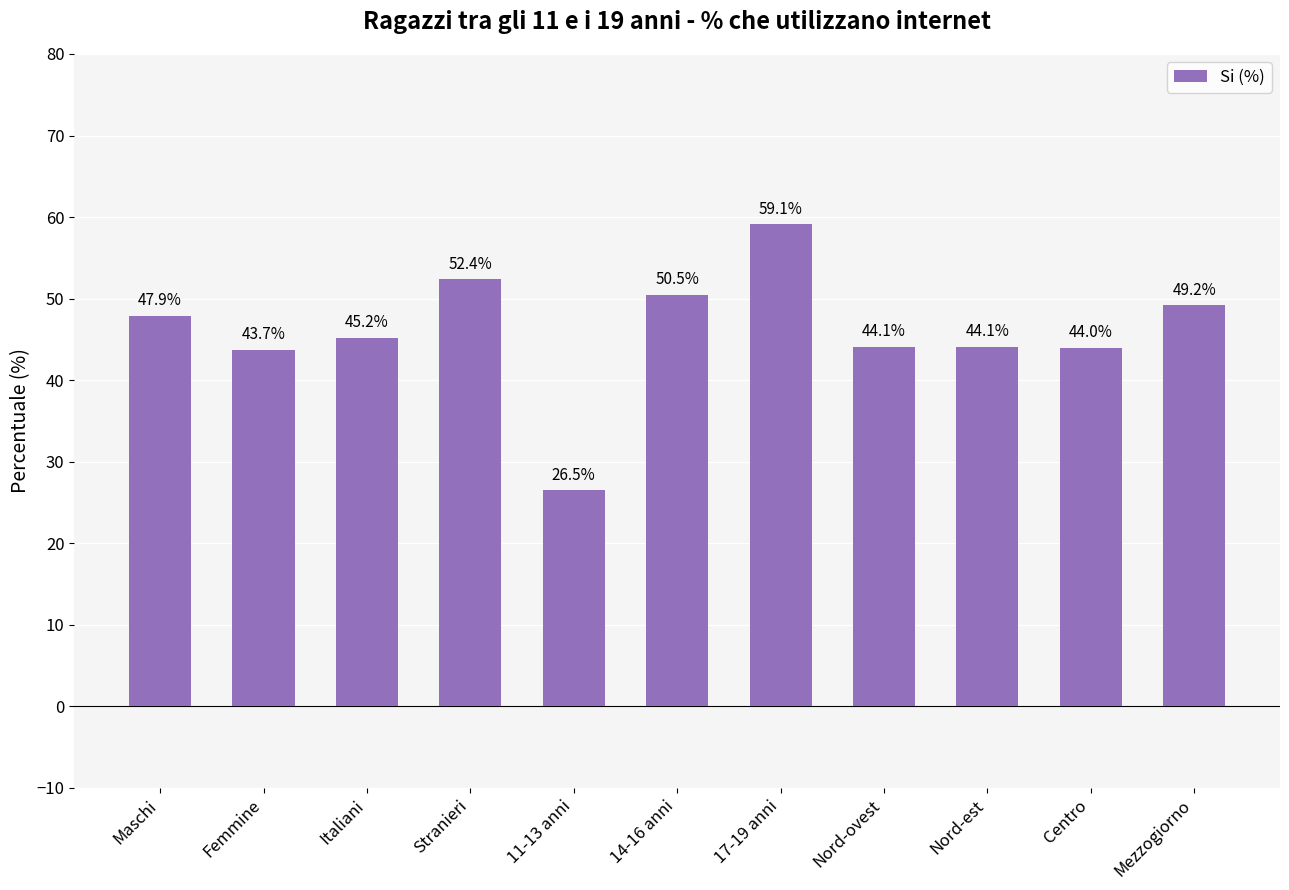

Which label corresponds to the largest value in the chart?

17-19 anni